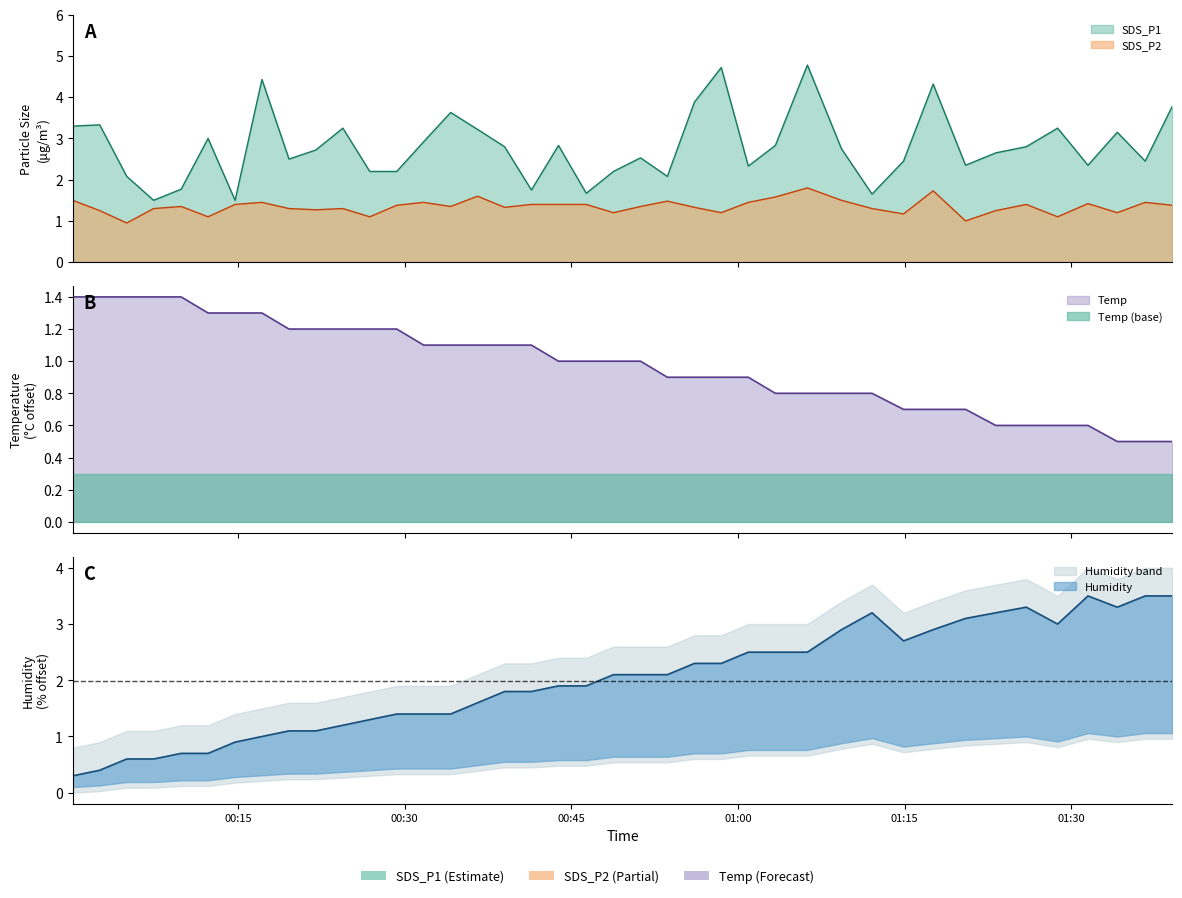

What is the total value across all series at 2022/09/06 01:28:45?

7.9